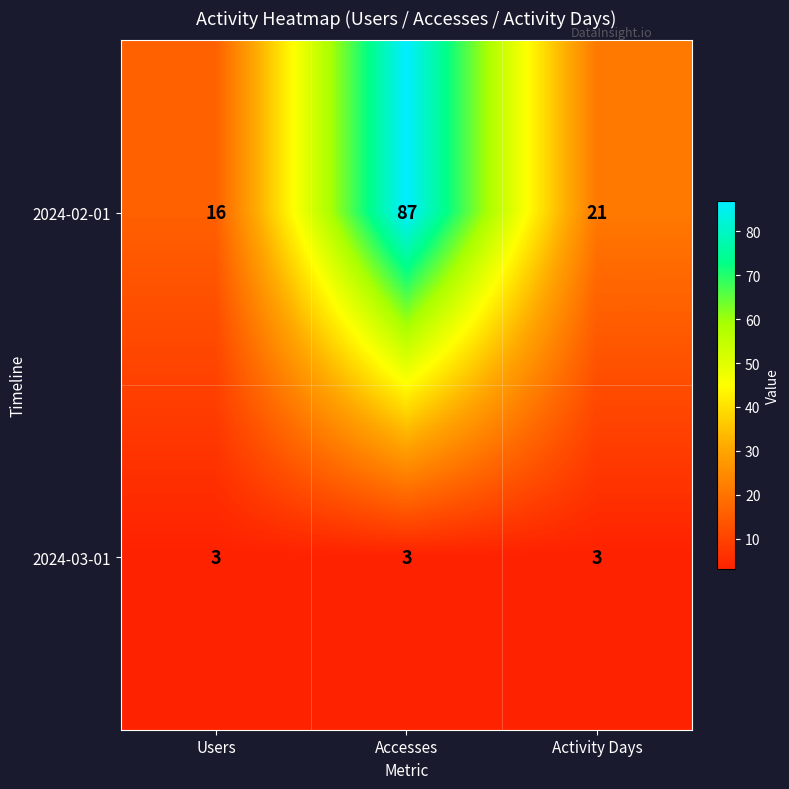

Reading right to left, transcribe all the data shown in this chart.

2024-02-01: 21	87	16
2024-03-01: 3	3	3